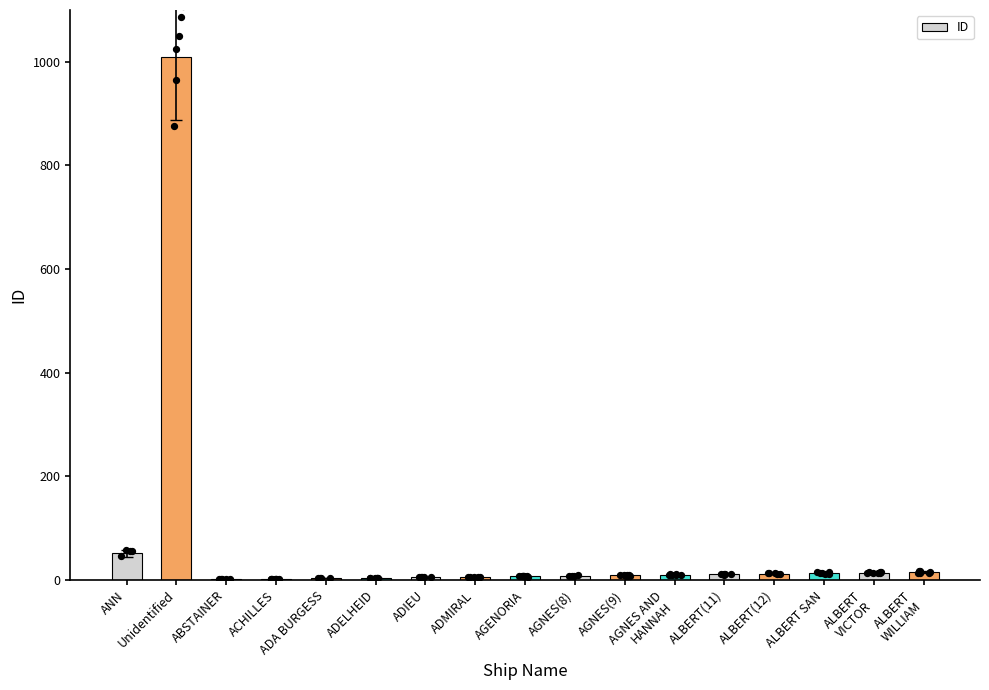

Between ADA BURGESS and ACHILLES, which is larger?

ADA BURGESS